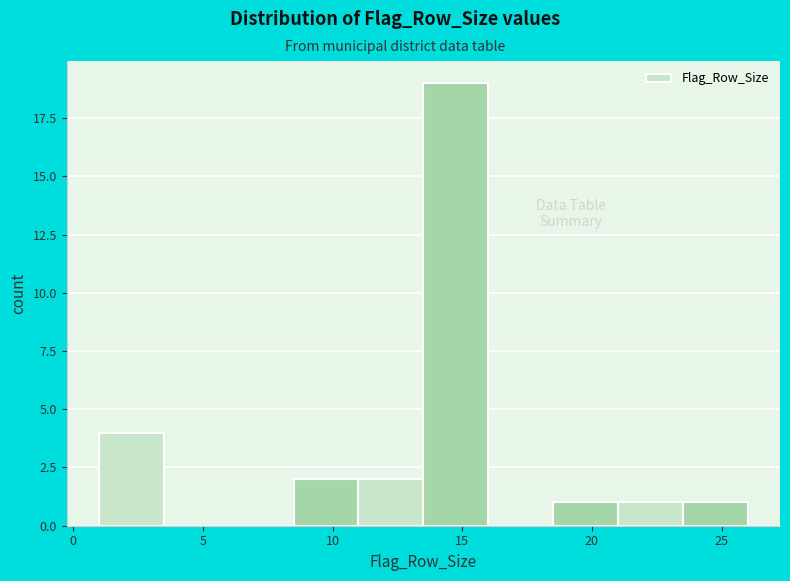

Reading left to right, transcribe this chart: for each bar, give the range it covers on the x-axis and its height. The values are not printed on the chart, so give them approximately, as read against the axis.

1.0 to 3.5: 4
3.5 to 6.0: 0
6.0 to 8.5: 0
8.5 to 11.0: 2
11.0 to 13.5: 2
13.5 to 16.0: 19
16.0 to 18.5: 0
18.5 to 21.0: 1
21.0 to 23.5: 1
23.5 to 26.0: 1